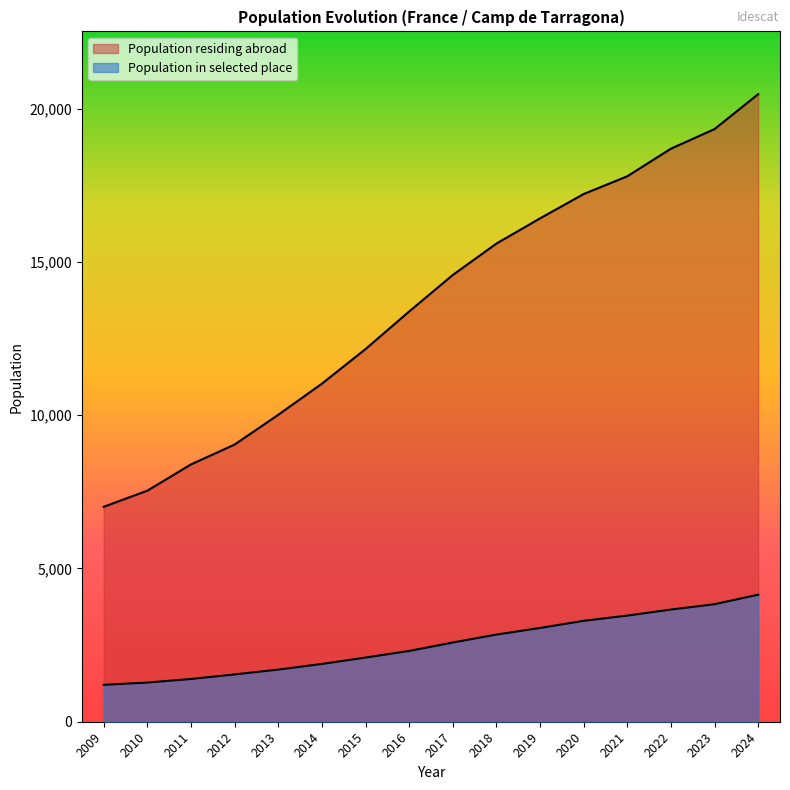

What is the average value of the Population residing abroad series?

13670